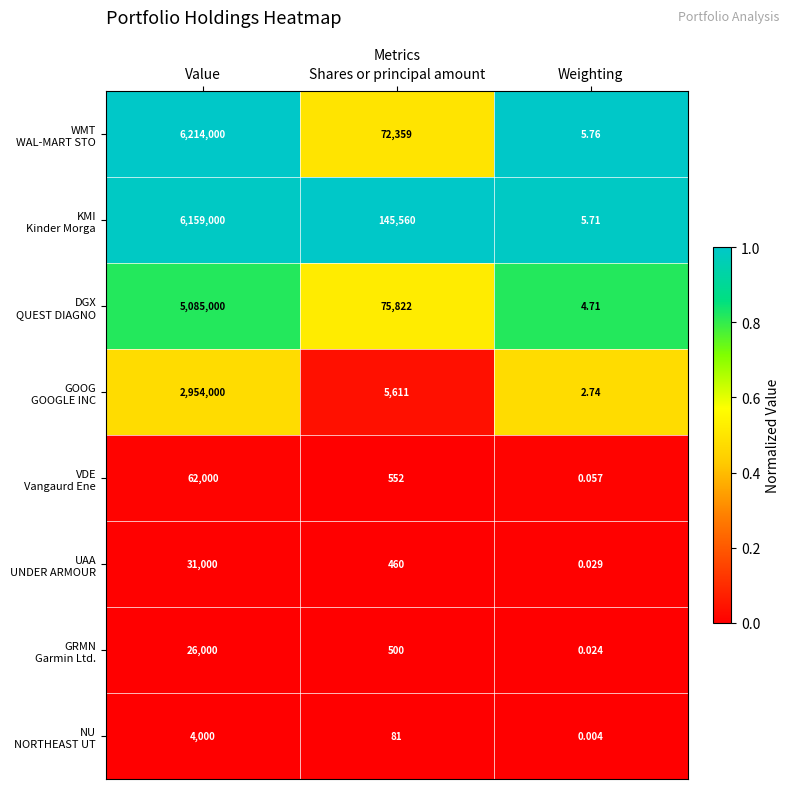

At which category is the sum across all series the highest?

Value